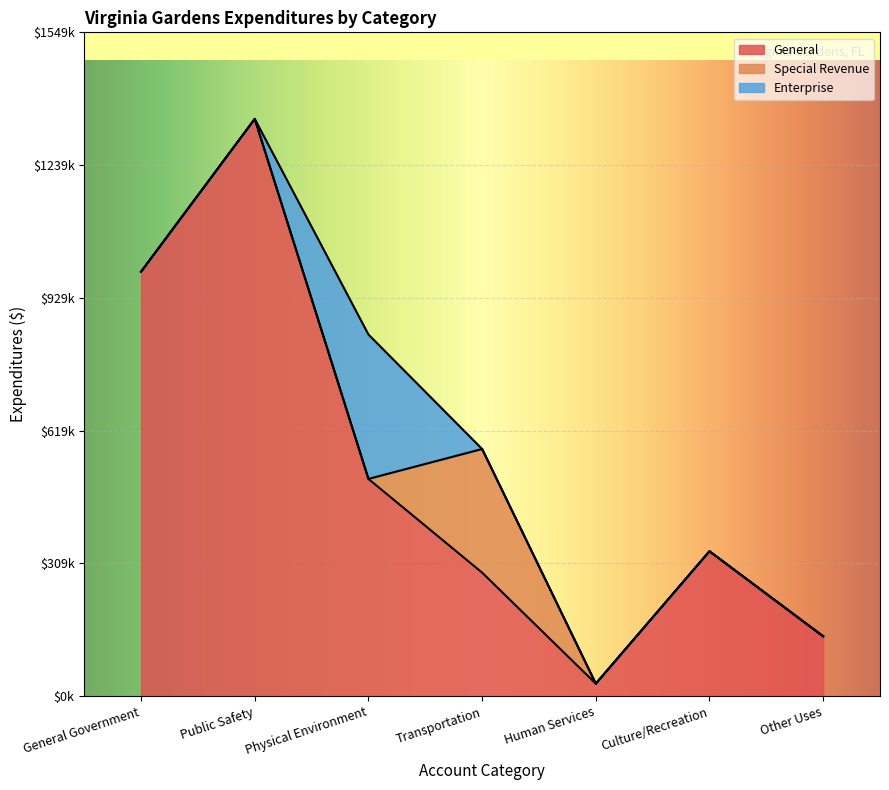

What is the difference between the highest and lowest values at Human Services?

29343